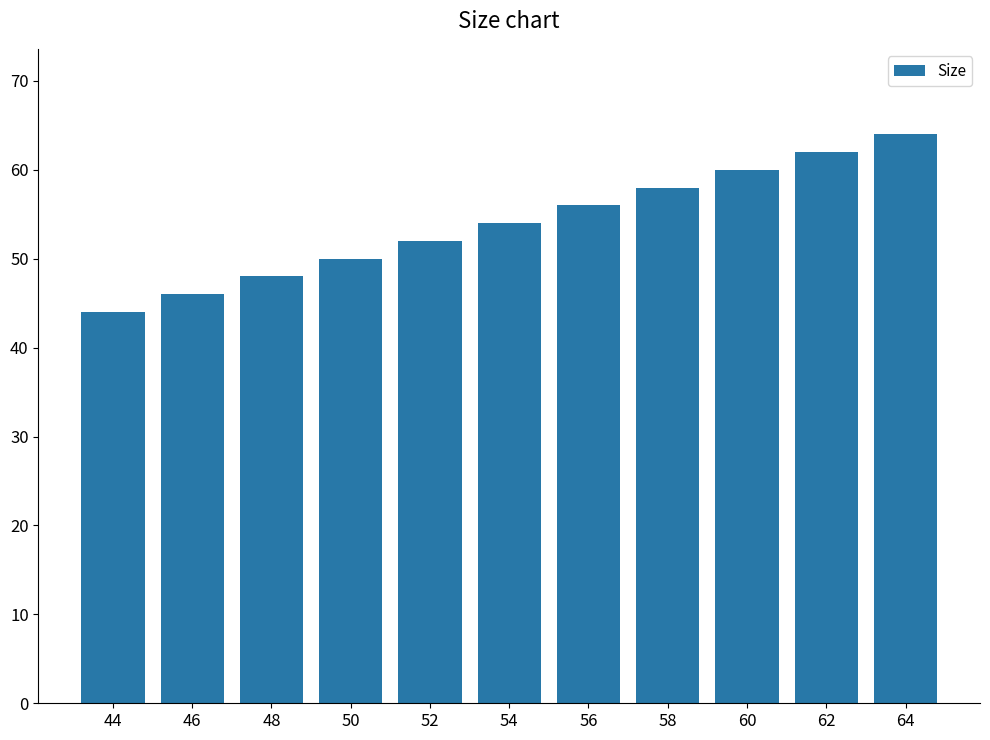

How many series are shown in this chart?

1